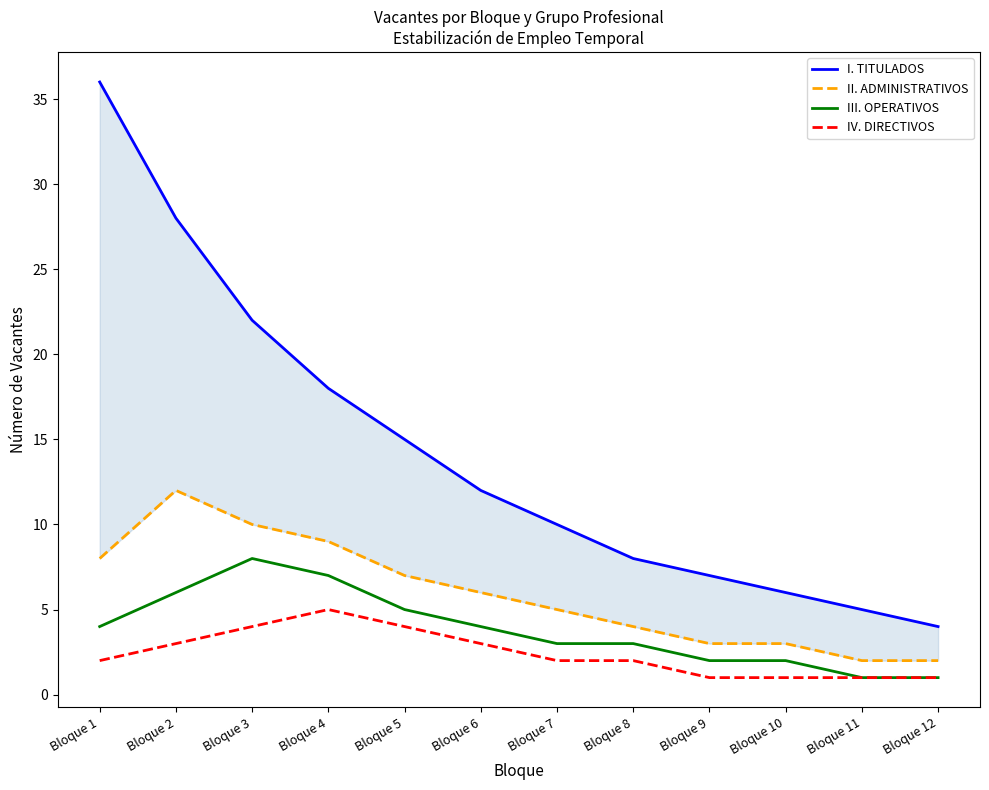

Reading left to right, list all the values displayed in this chart.

I. TITULADOS: 36	28	22	18	15	12	10	8	7	6	5	4
II. ADMINISTRATIVOS: 8	12	10	9	7	6	5	4	3	3	2	2
III. OPERATIVOS: 4	6	8	7	5	4	3	3	2	2	1	1
IV. DIRECTIVOS: 2	3	4	5	4	3	2	2	1	1	1	1